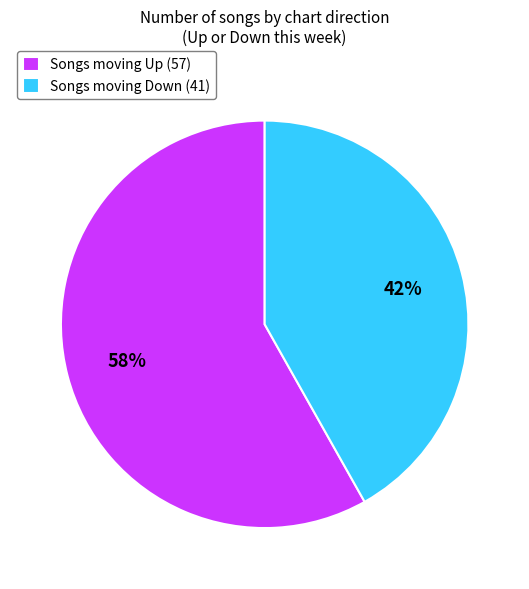

Count the number of slices in the pie.

2